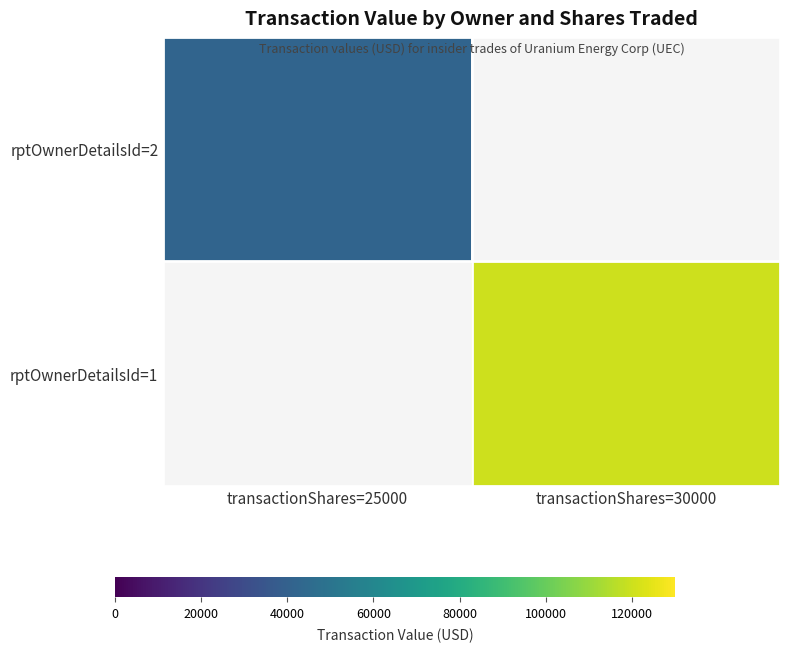

Is the value of rptOwnerDetailsId=1 at transactionShares=25000 greater than the value of rptOwnerDetailsId=2 at transactionShares=25000?

No